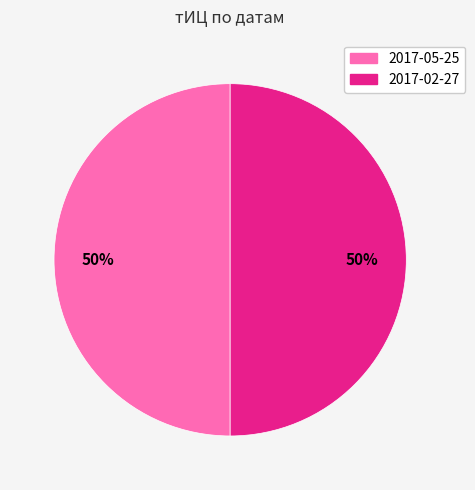

To the nearest percent, what is the average slice percentage?

50%